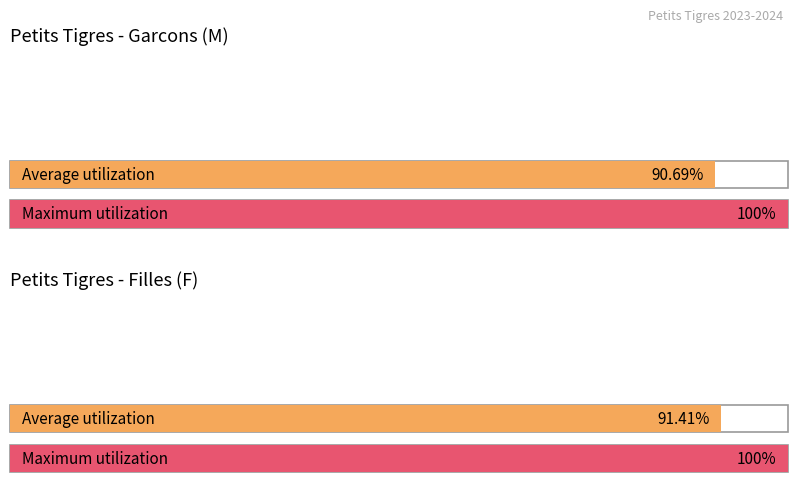

Between 9 and 5, which is larger?

9